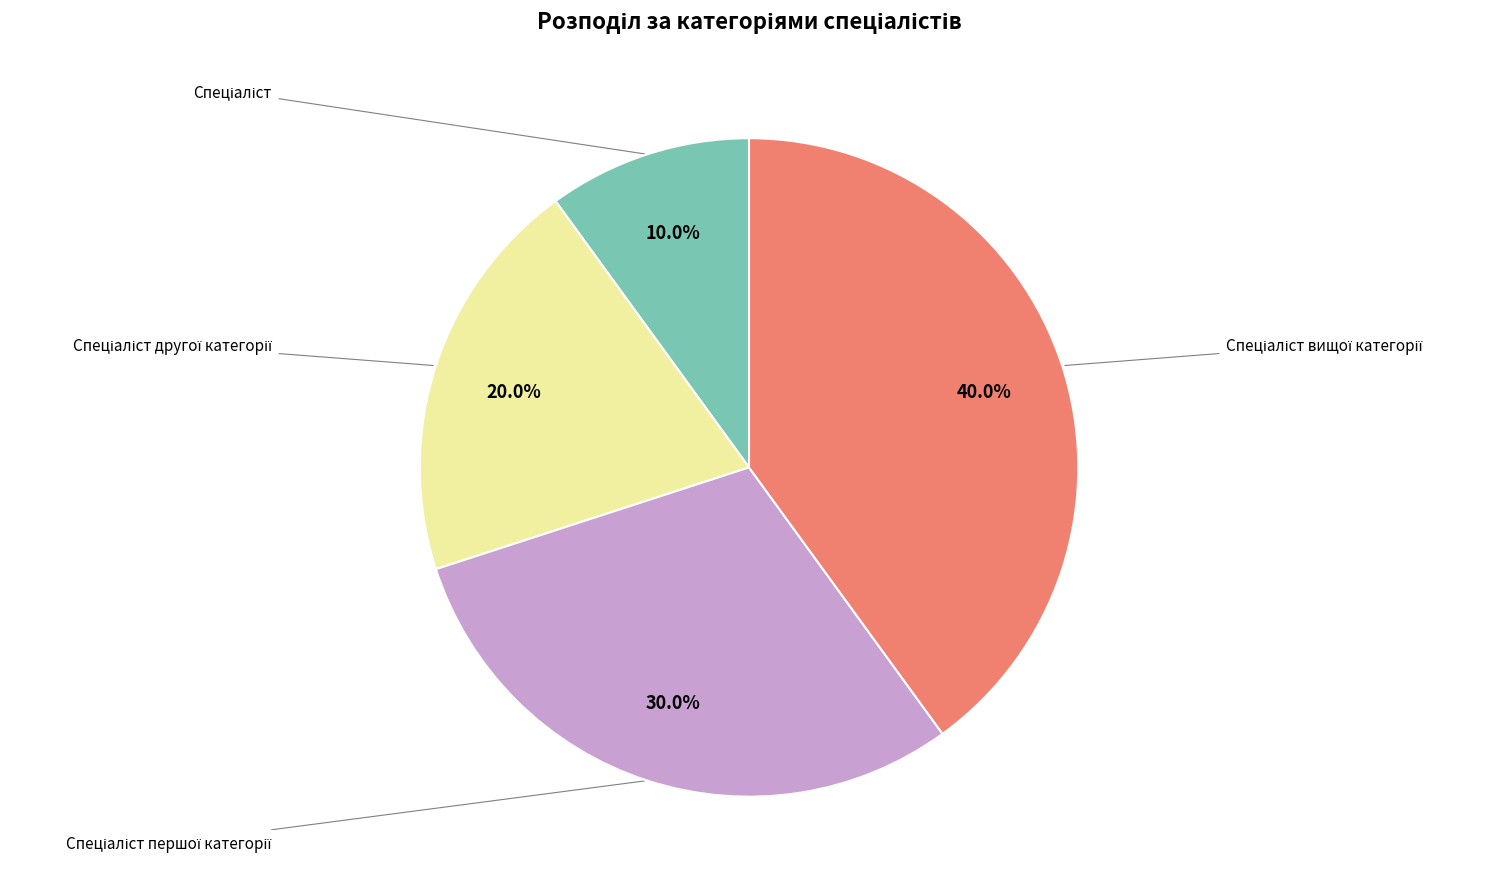

Which slice is the smallest?

Спеціаліст